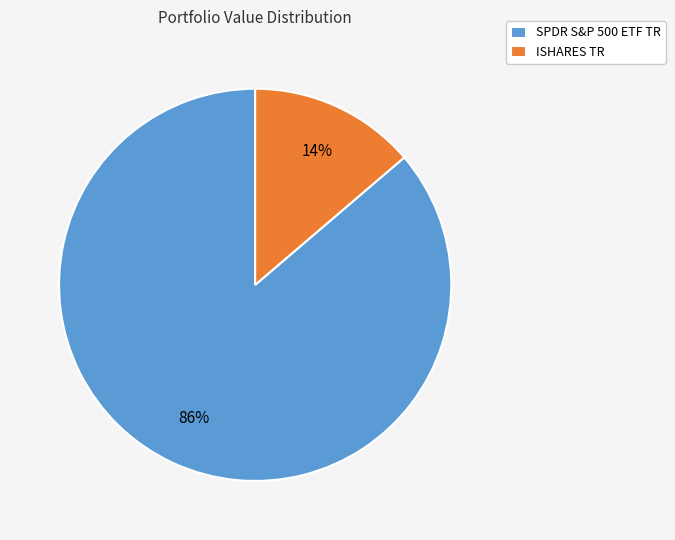

Does any single category account for the majority?

Yes